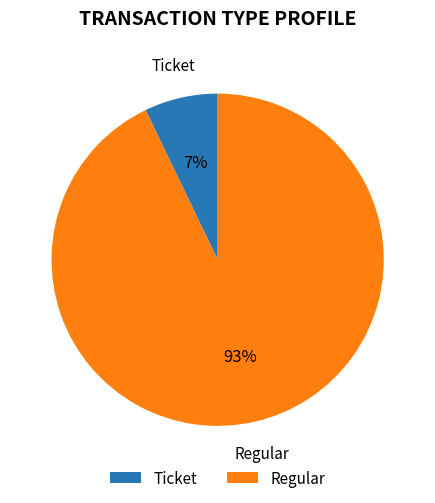

How many segments does this pie chart have?

2